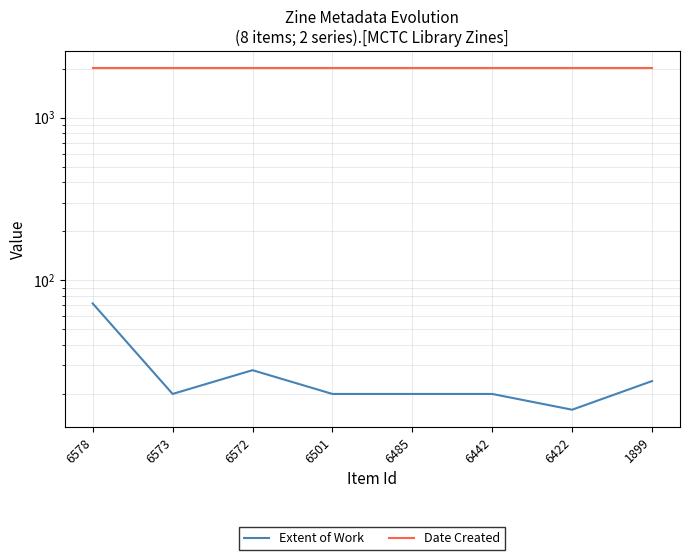

What is the smallest value displayed?

16